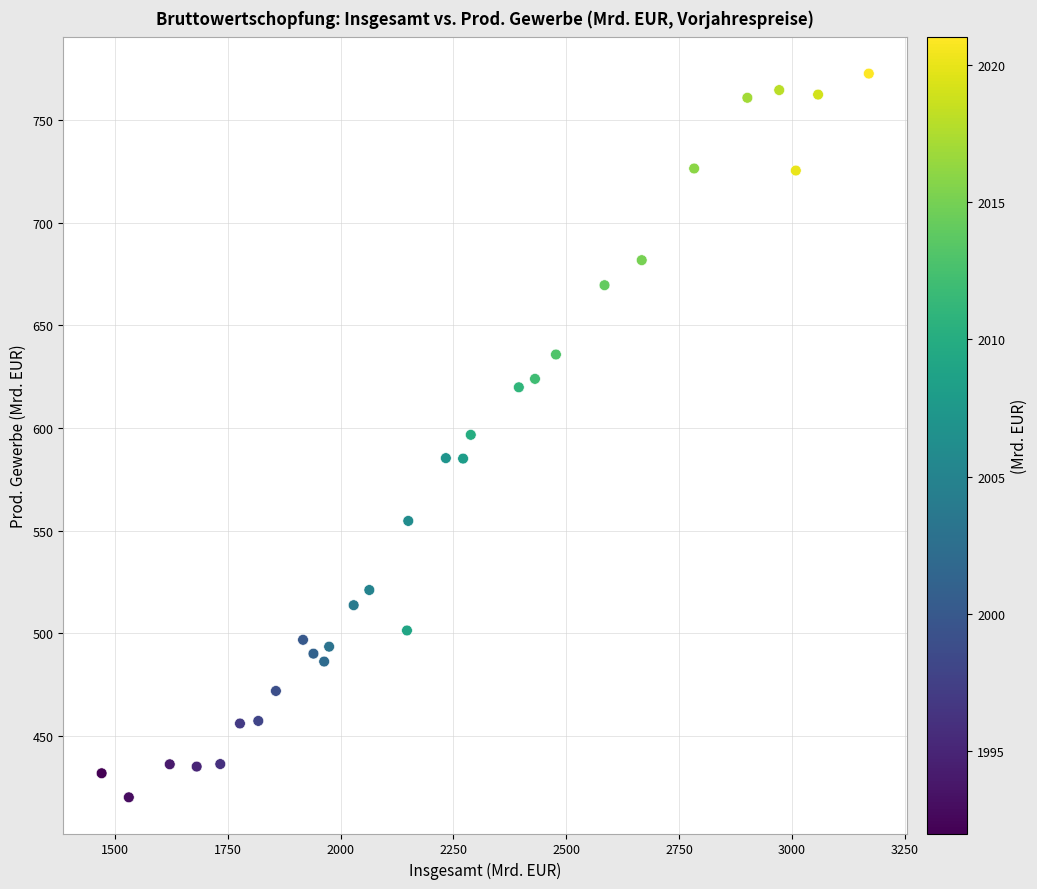

What is the range of Y values (max minus min)?

352.6